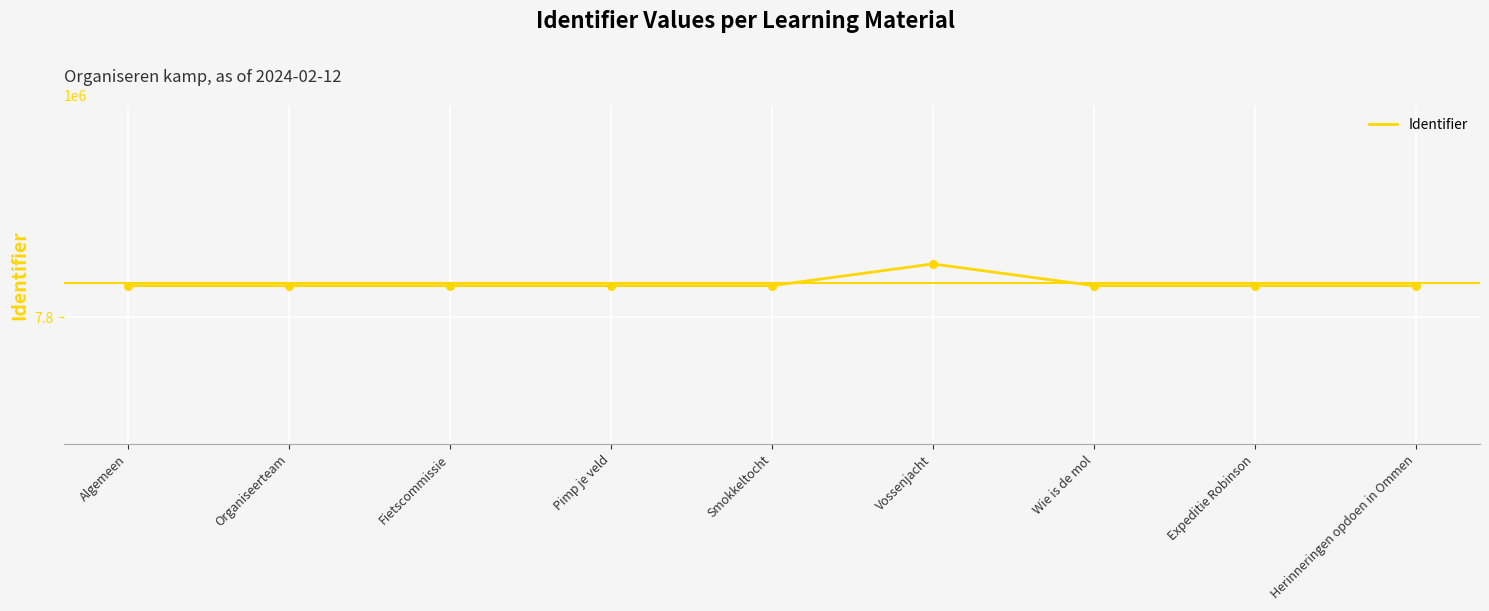

Approximately how many times larger is the value at Algemeen compared to Wie is de mol?

1.0